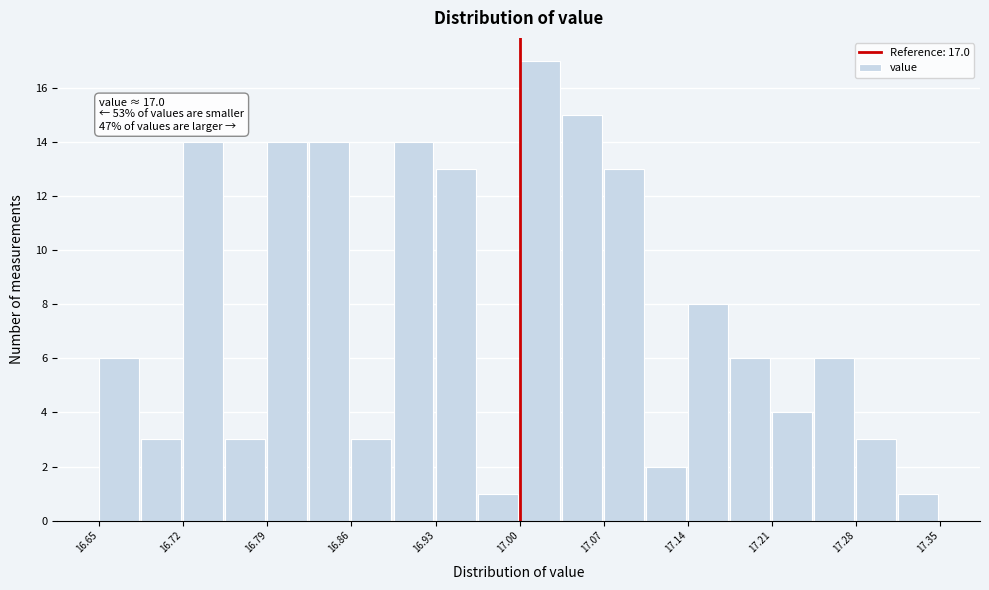

Around what value on the x-axis is the tallest bar? Give the approximate position of its centre, as read against the axis.

17.02